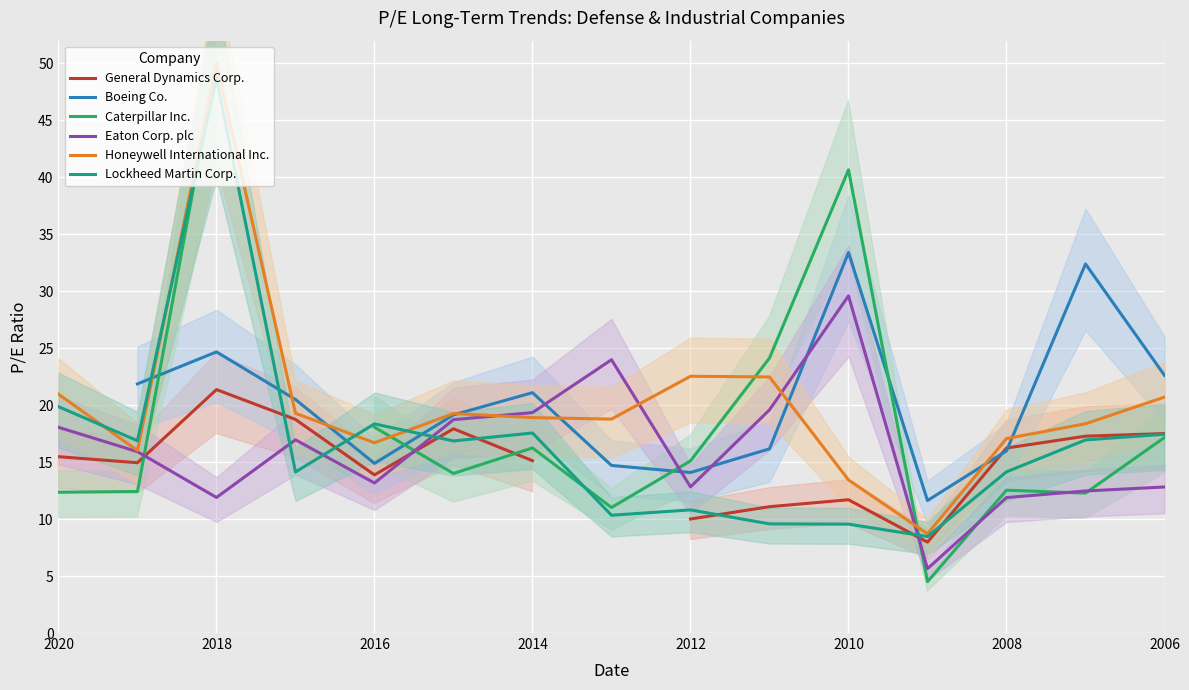

How many data points in Boeing Co. are less than 16?

5